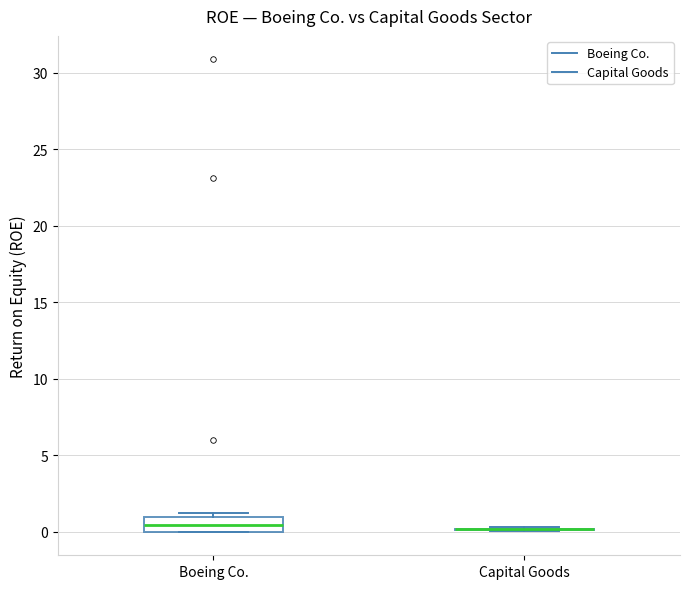

Reading left to right, transcribe this box plot: for each box, give where its median line is, the range the box spans, and where its two whiskers end, as read against the y-axis. The values are not printed on the chart, so give them approximately, as read against the axis.

Boeing Co.: median 0.5, box 0.0 to 1.0, whiskers 0.0 to 1.0 (just above the box's upper edge)
Capital Goods: box collapsed to a line at 0.0, whiskers 0.0 to 0.5